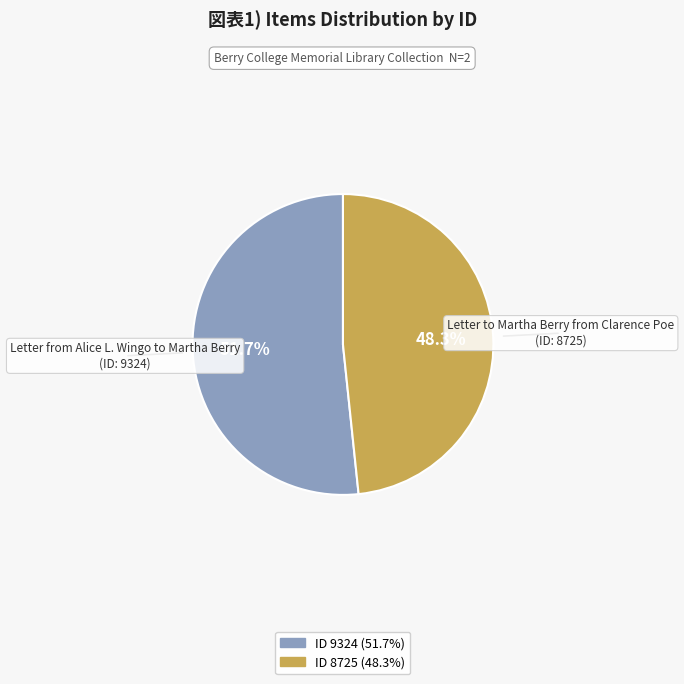

Is there any slice that represents more than half of the pie?

Yes